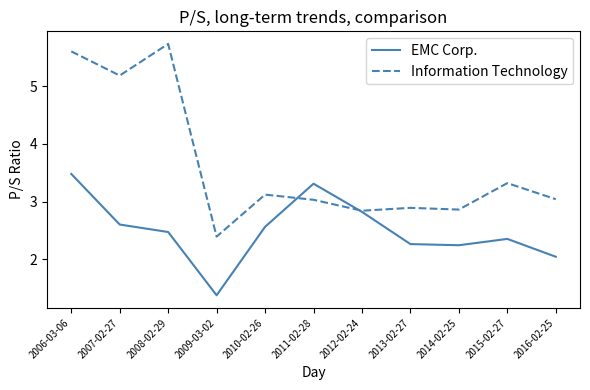

After their last crossing, which series has the higher values: Information Technology or EMC Corp.?

Information Technology